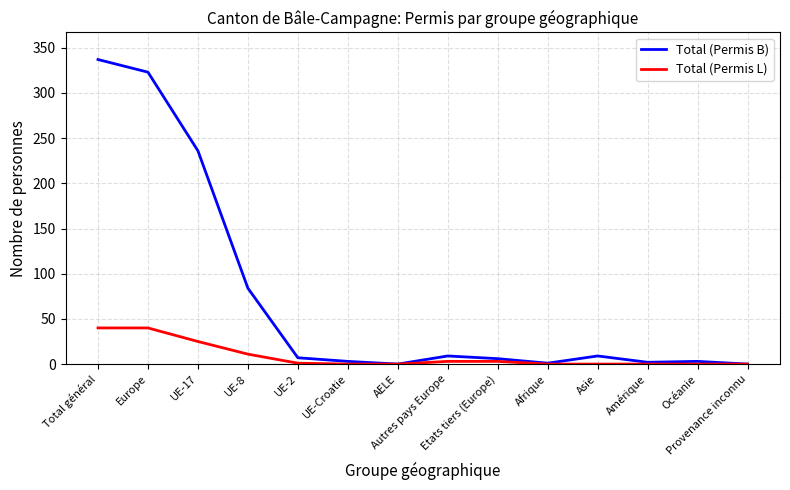

What is the difference between the highest and lowest values at UE-2?

6